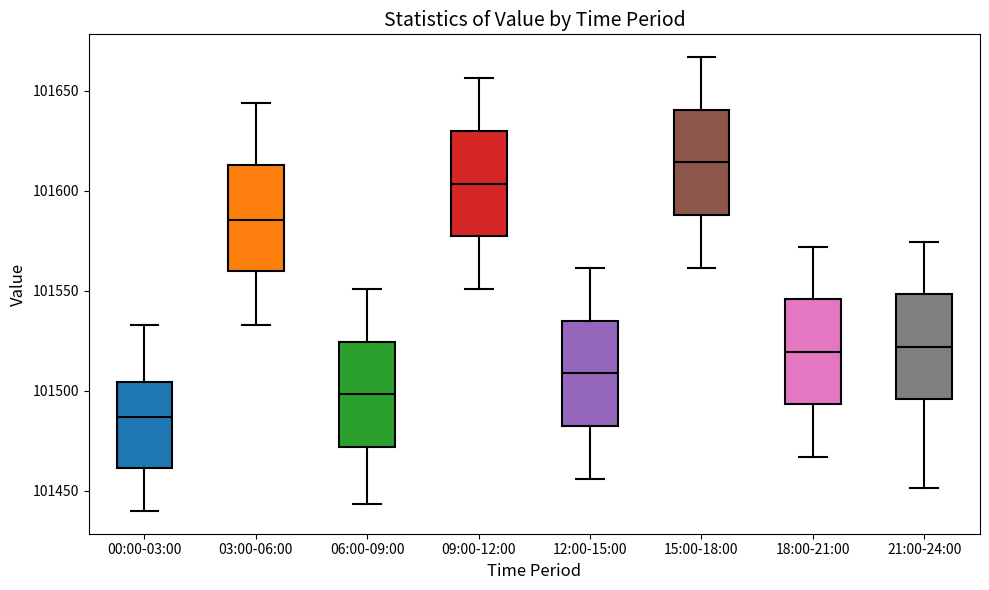

Where does the upper whisker of the box for 09:00-12:00 end on the y-axis? The values are not printed on the chart, so give them approximately, as read against the axis.

101655